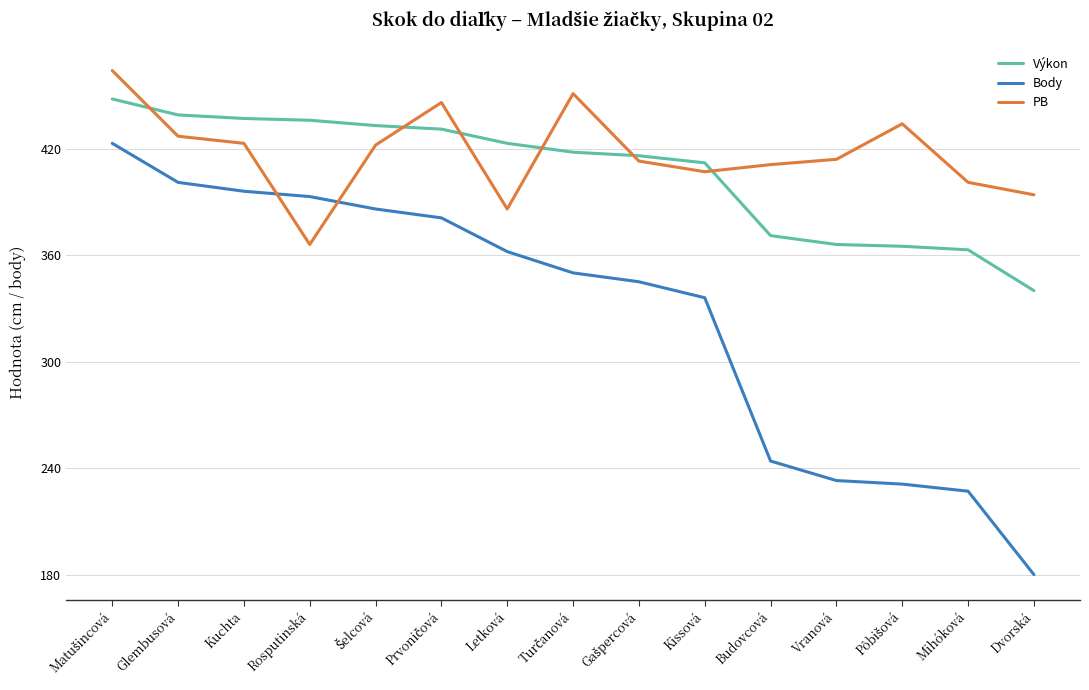

Which category has the lowest value in the PB series?

Rosputinská